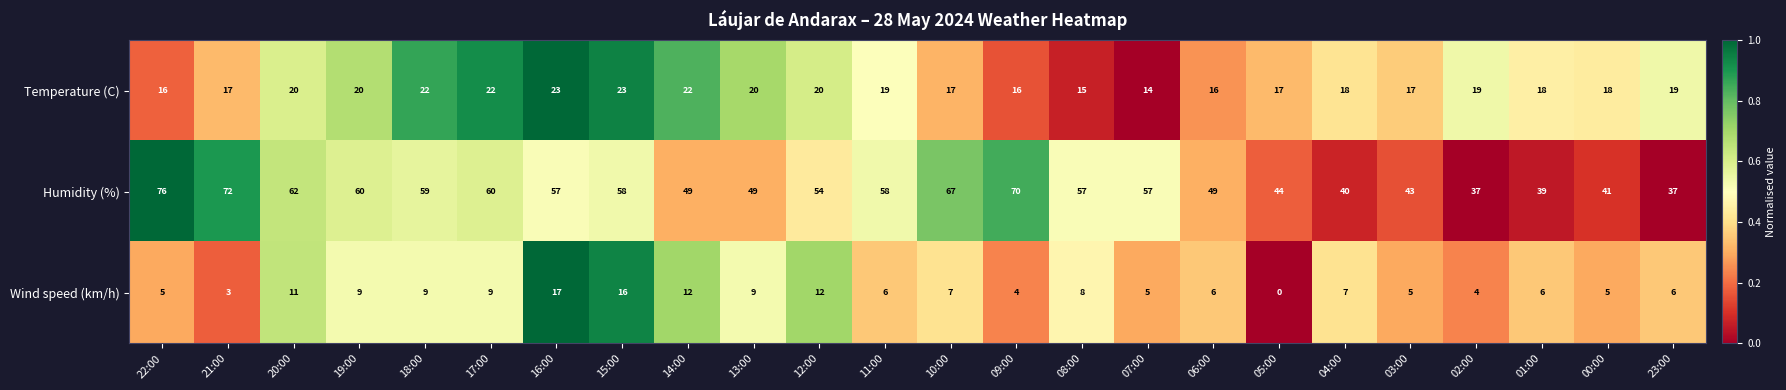

Is it true that Wind speed (km/h) equals 3 at 04:00?

False